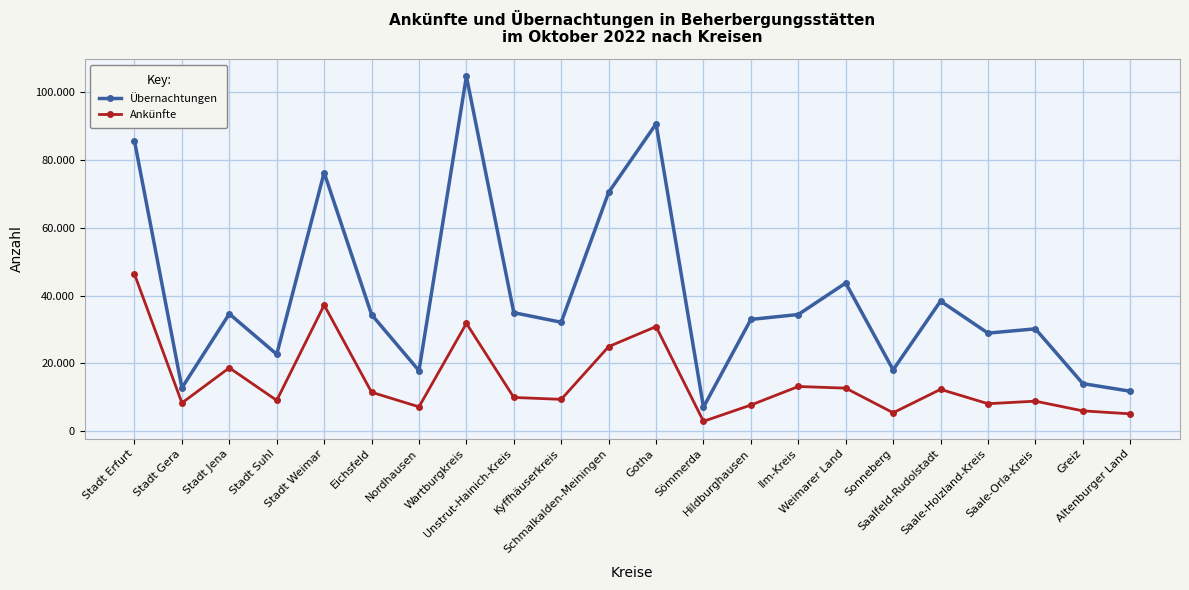

What are all the series names shown in the legend?

Übernachtungen, Ankünfte